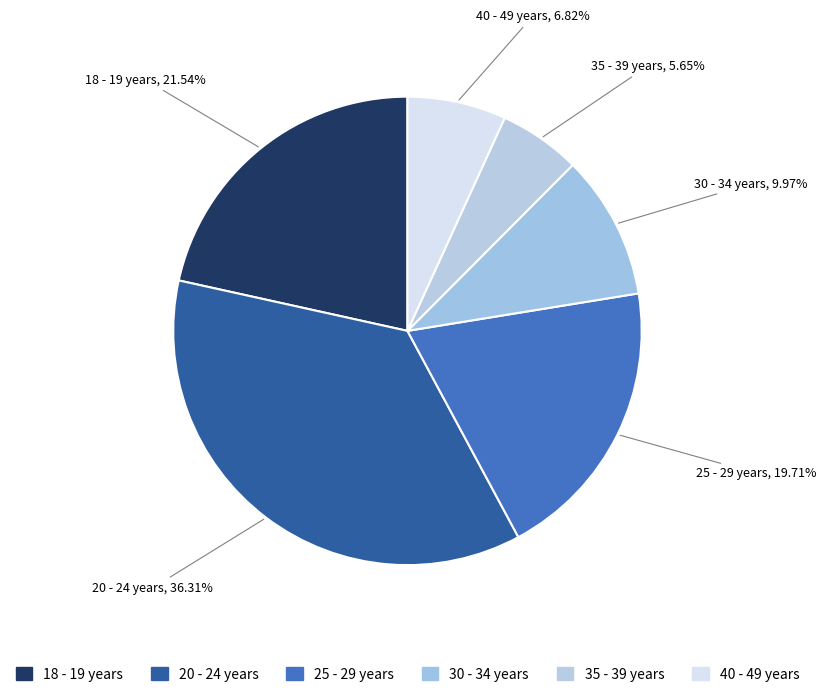

Count the number of slices in the pie.

6